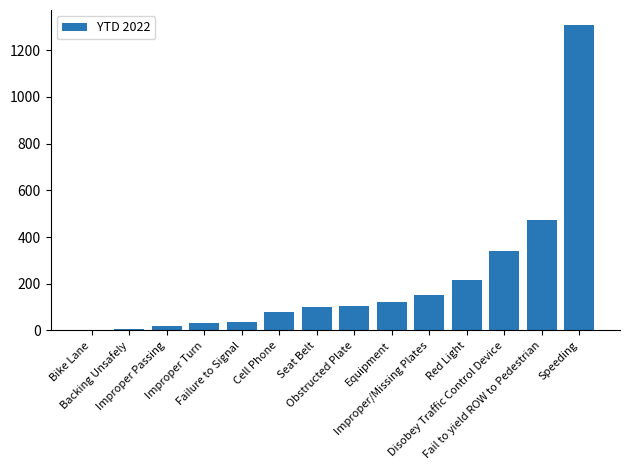

What is the maximum value shown in the chart?

1307